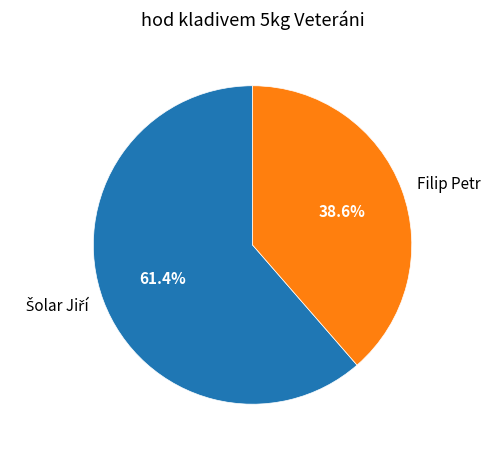

Does Filip Petr account for over 50% of the chart?

No